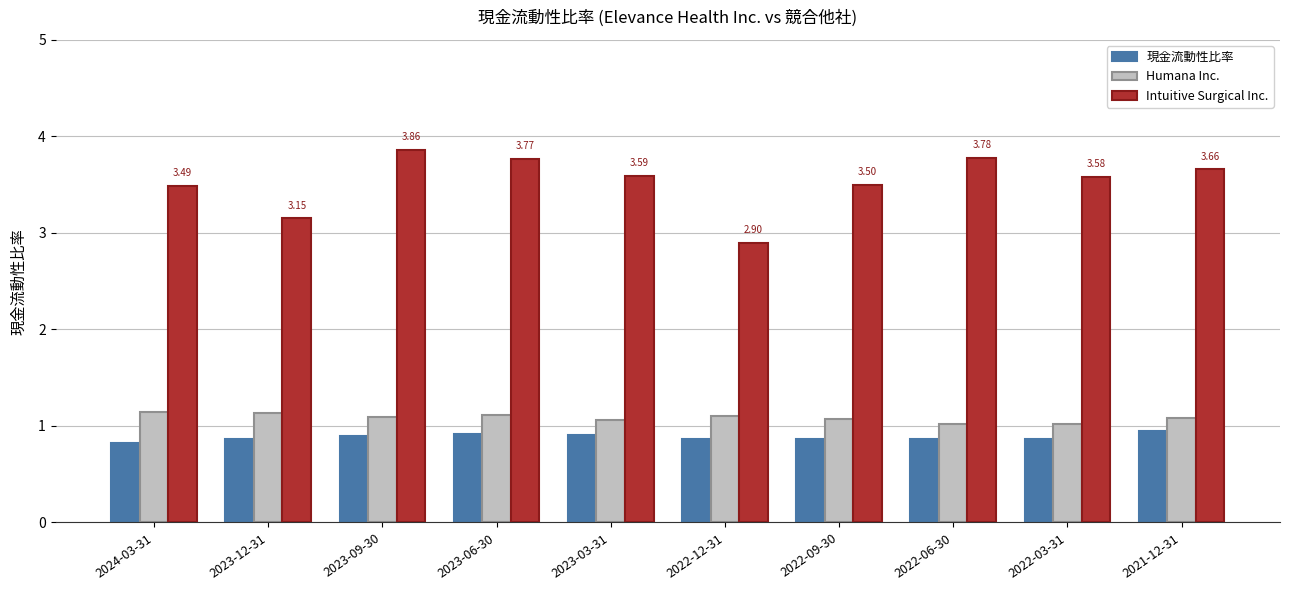

What is the difference between the second highest and minimum values in the 現金流動性比率 series?

0.1